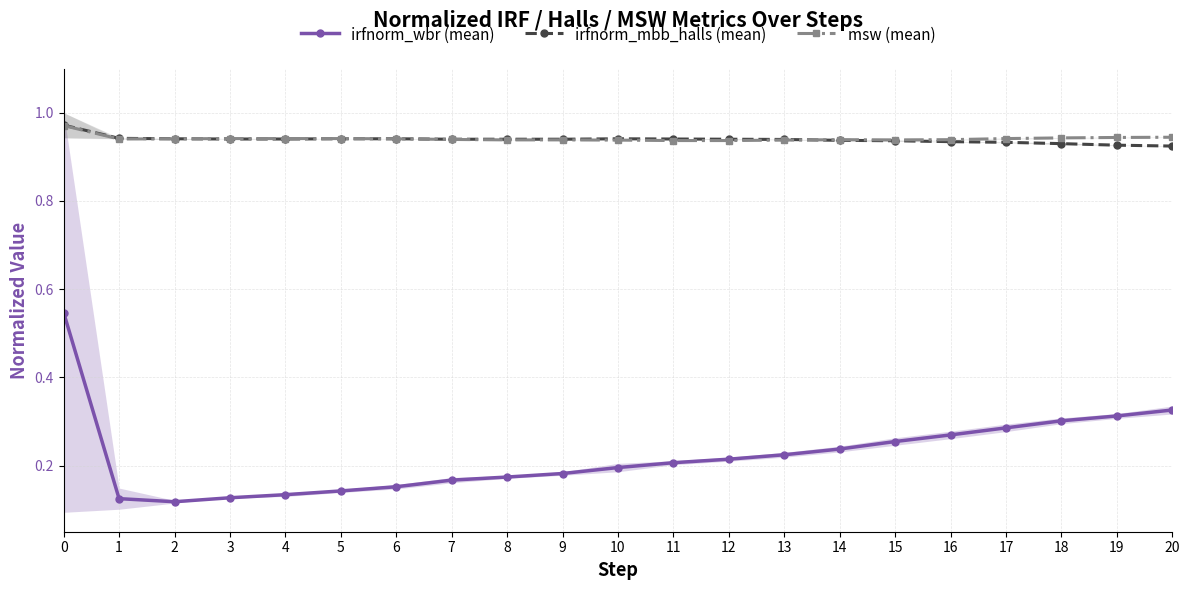

True or false: irfnorm_mbb_halls (mean) and msw (mean) cross at least once.

True